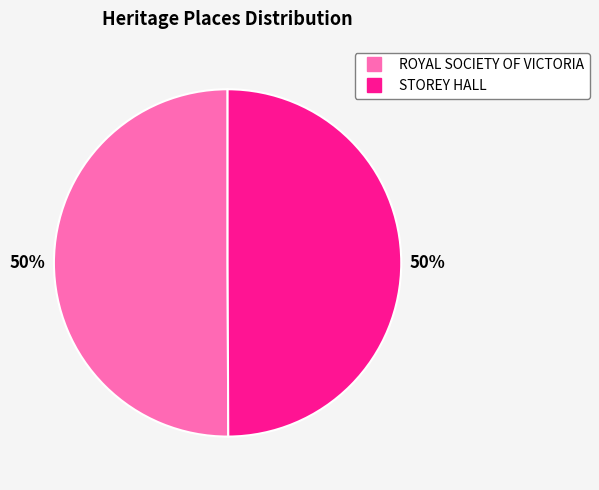

True or false: ROYAL SOCIETY OF VICTORIA accounts for 50% of the total.

True